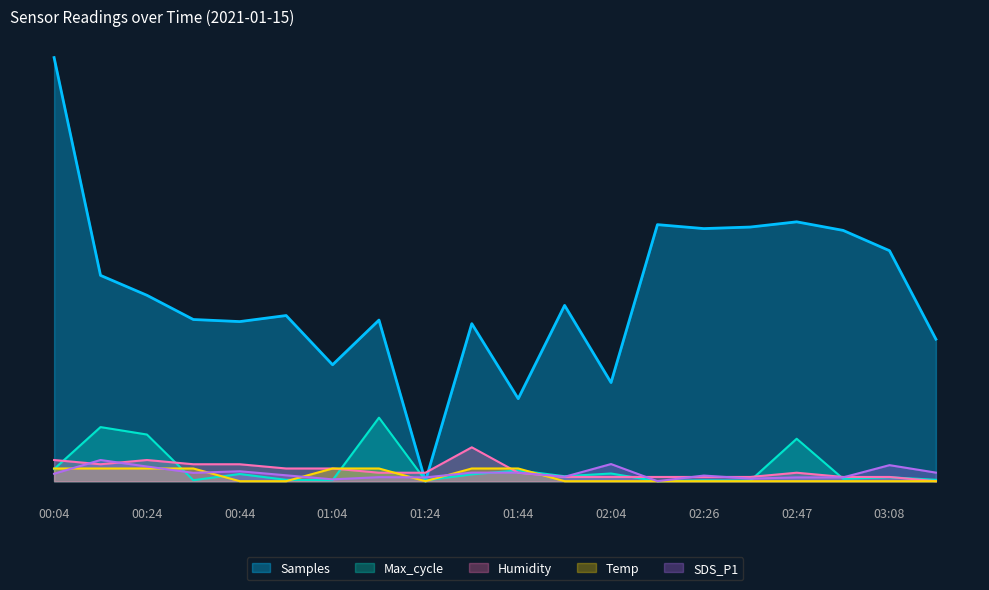

Where does the Samples series first go above 41?

00:04